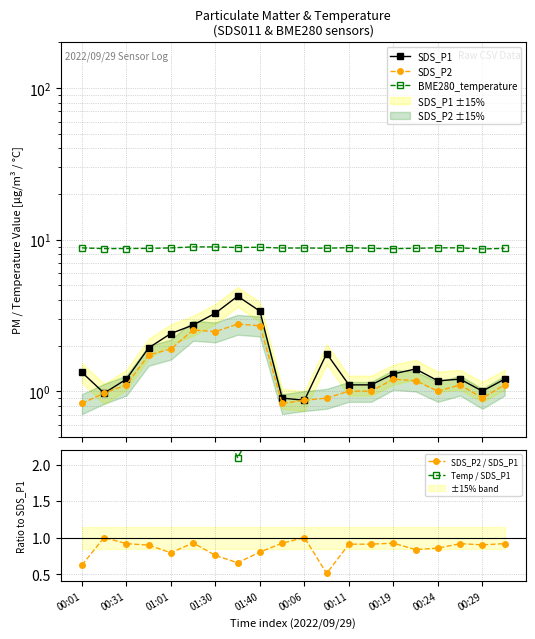

The SDS_P2 / SDS_P1 series shows 0.3 at 00:31. True or false?

False